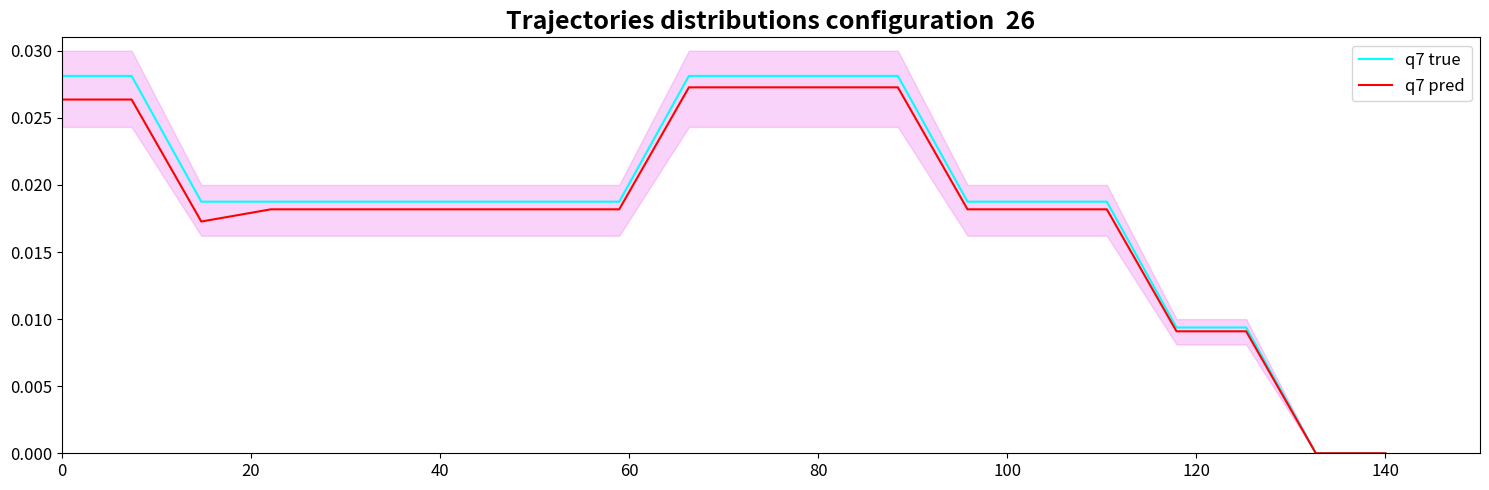

True or false: q7 pred and q7 true cross at least once.

False